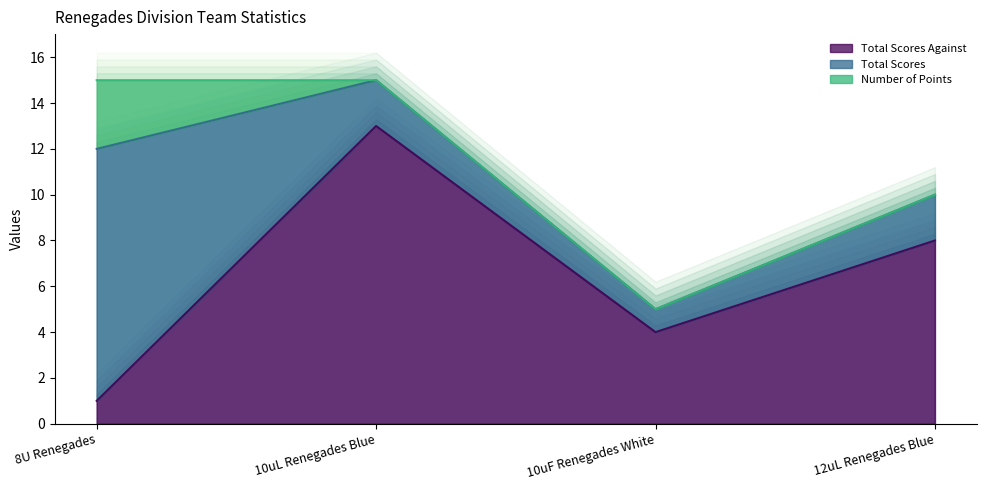

What is the label of the 1st point from the right?

12uL Renegades Blue